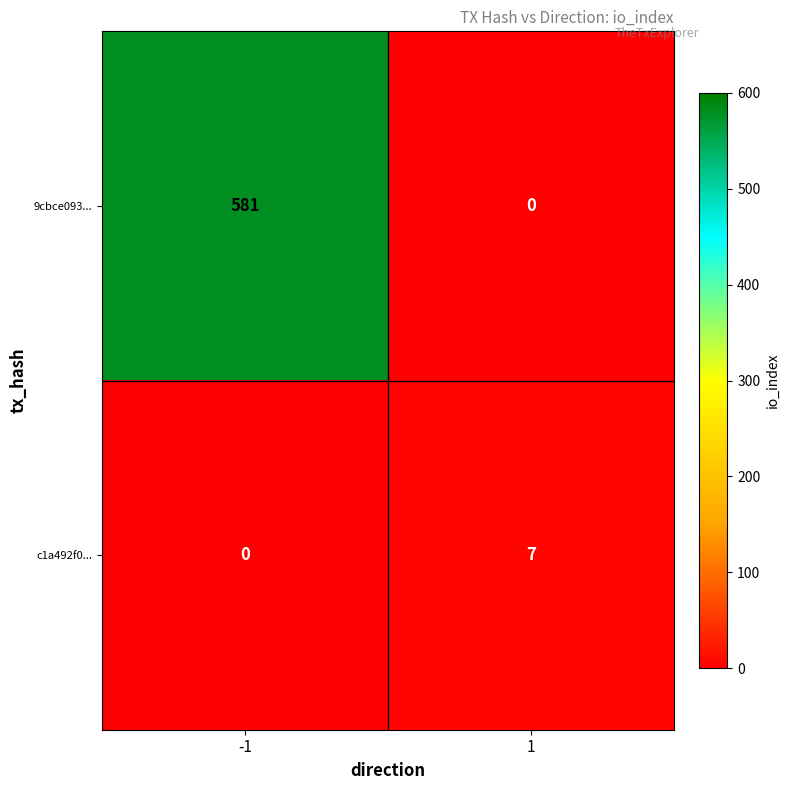

Reading left to right, what are all the values shown in this chart?

9cbce093...: 581	0
c1a492f0...: 0	7